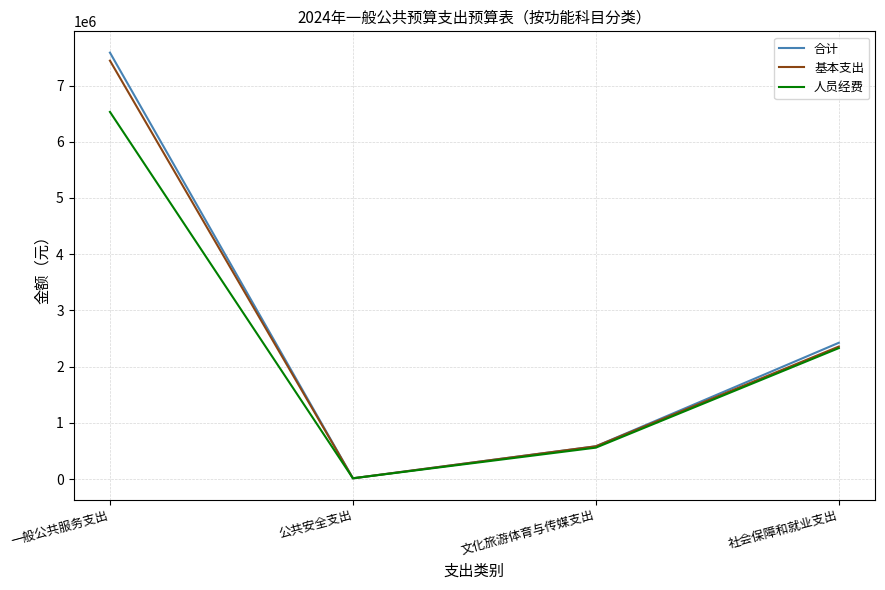

Which series has the largest range (max minus min)?

合计